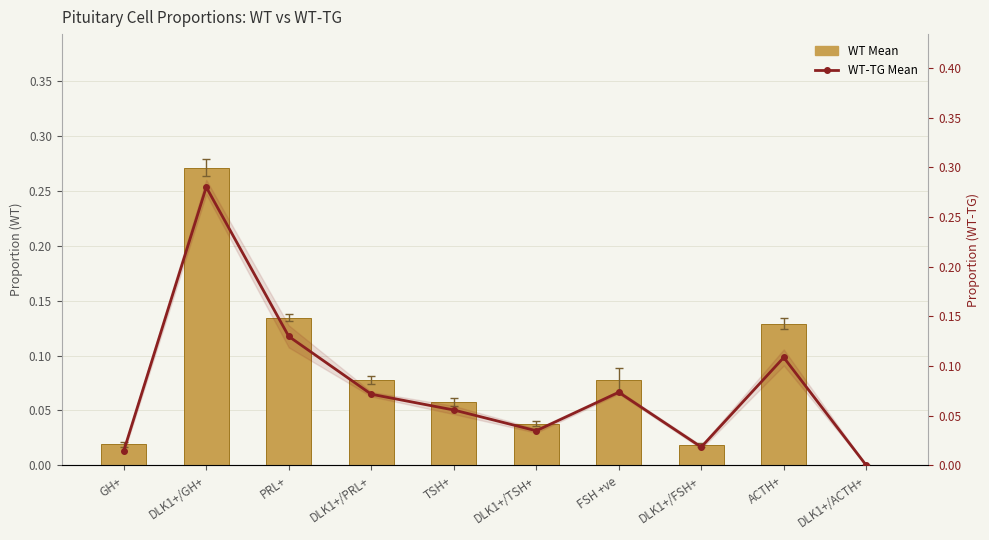

At which category does the chart reach its peak across all series?

DLK1+/GH+